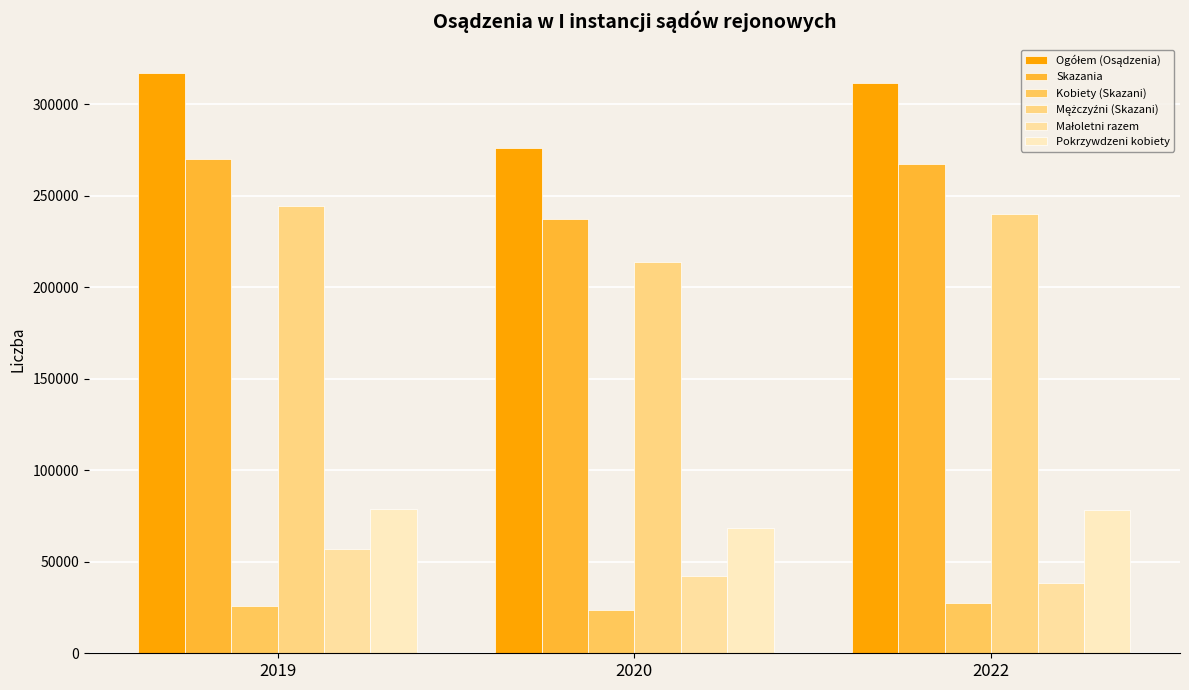

What is the value of the Mężczyźni (Skazani) bar at the 2nd from the left?

214008